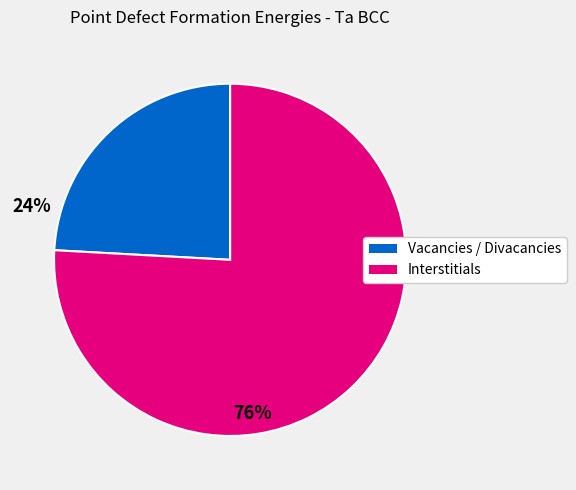

How many segments does this pie chart have?

2